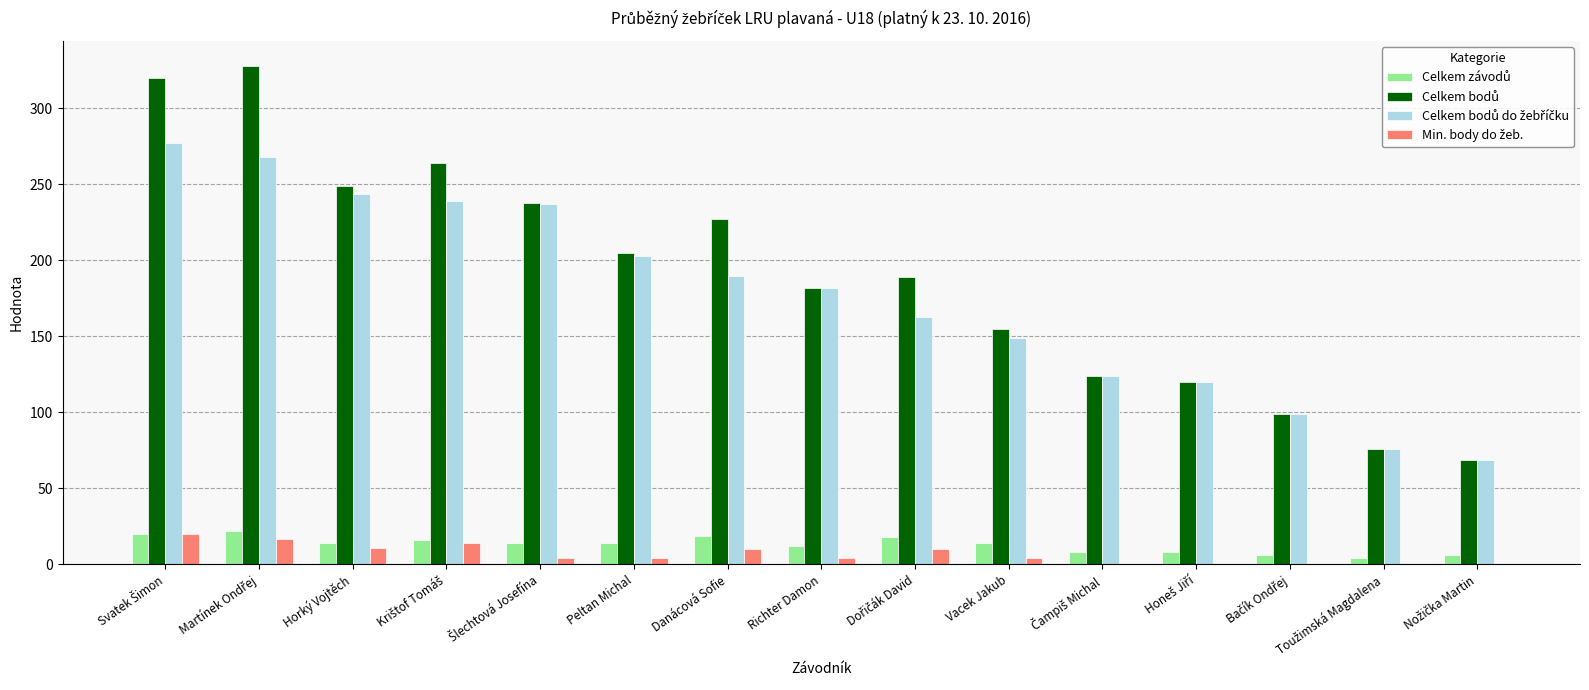

What is the maximum value shown in the chart?

328